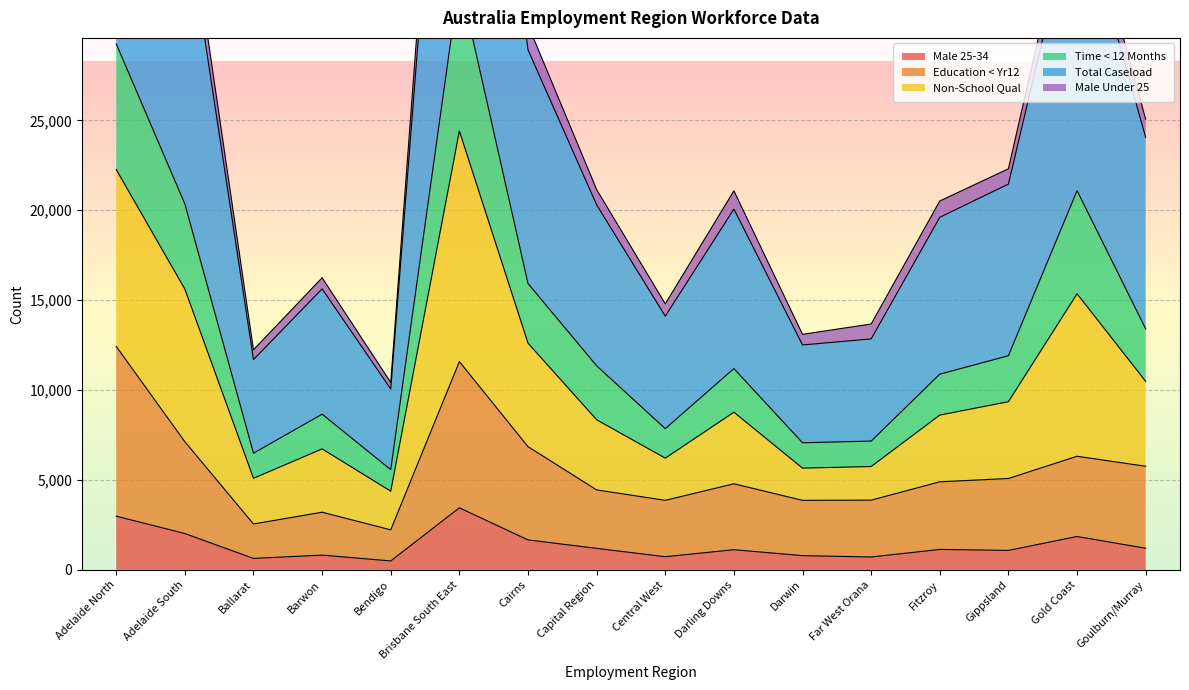

What is the label of the 4th point from the left?

Barwon